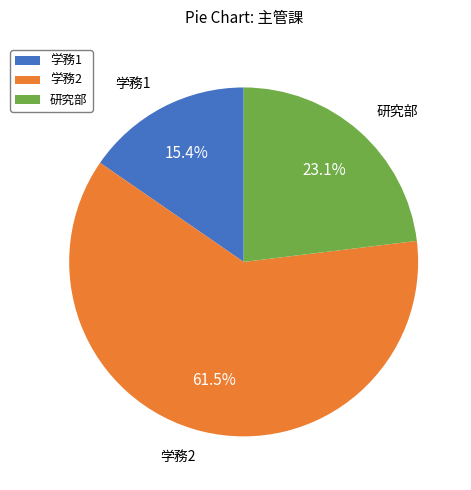

Count the number of slices in the pie.

3